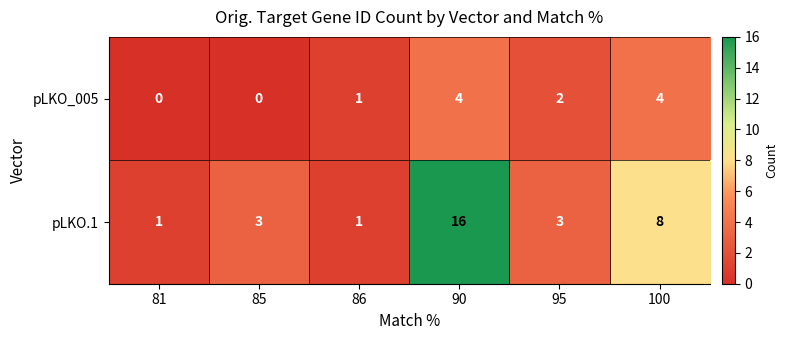

Count the number of data series in this chart.

2